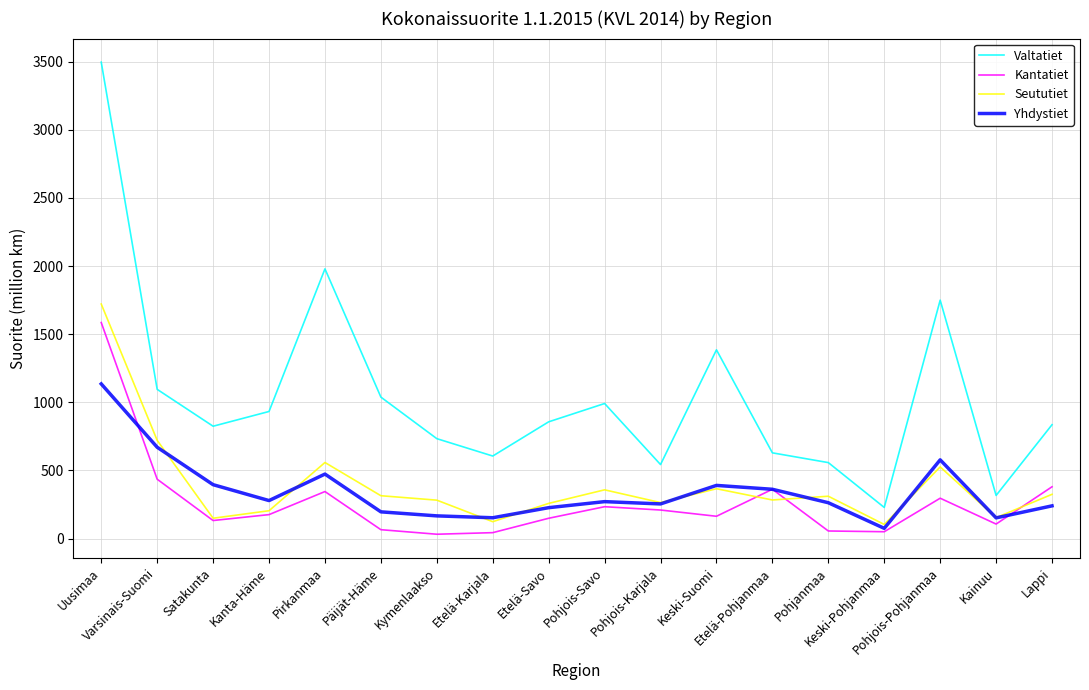

What position from the right is Uusimaa?

18